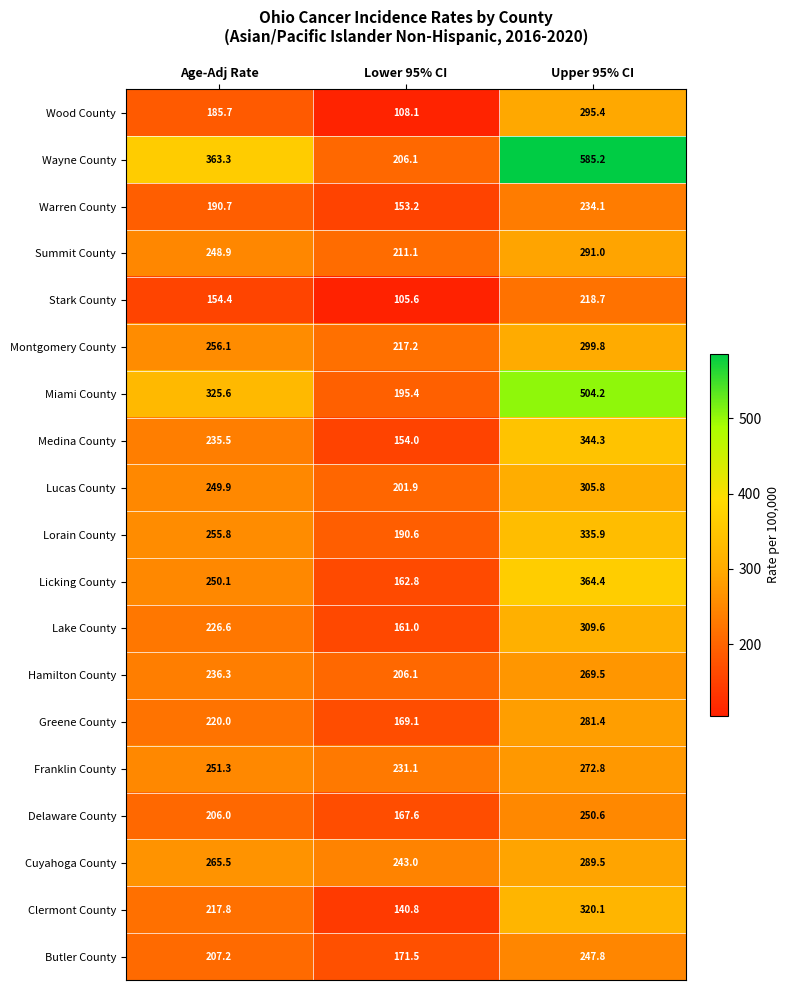

Which series changed the most between Lower 95% CI and Upper 95% CI?

Wayne County